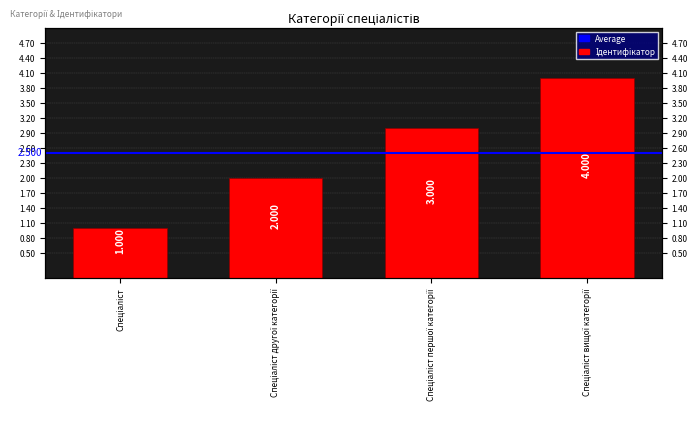

Rank the categories by value from highest to lowest.

Спеціаліст вищої категорії, Спеціаліст першої категорії, Спеціаліст другої категорії, Спеціаліст